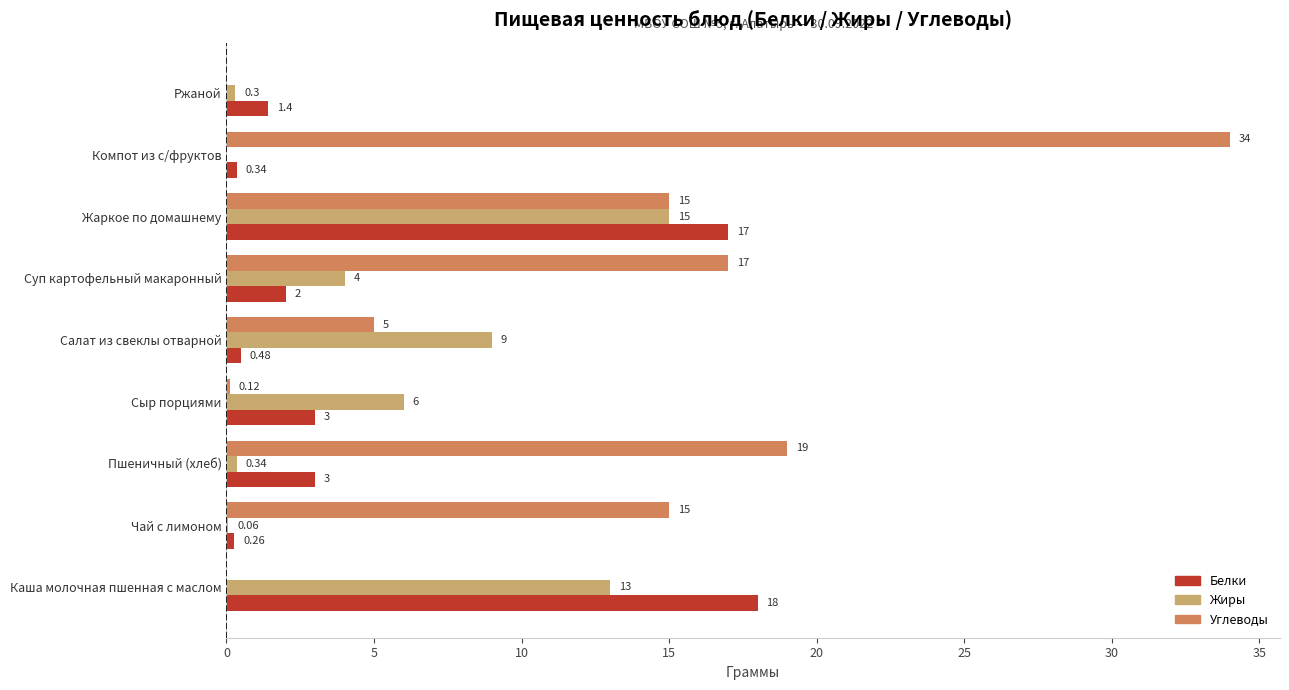

Is the value of Белки at Пшеничный (хлеб) greater than the value of Углеводы at Сыр порциями?

Yes